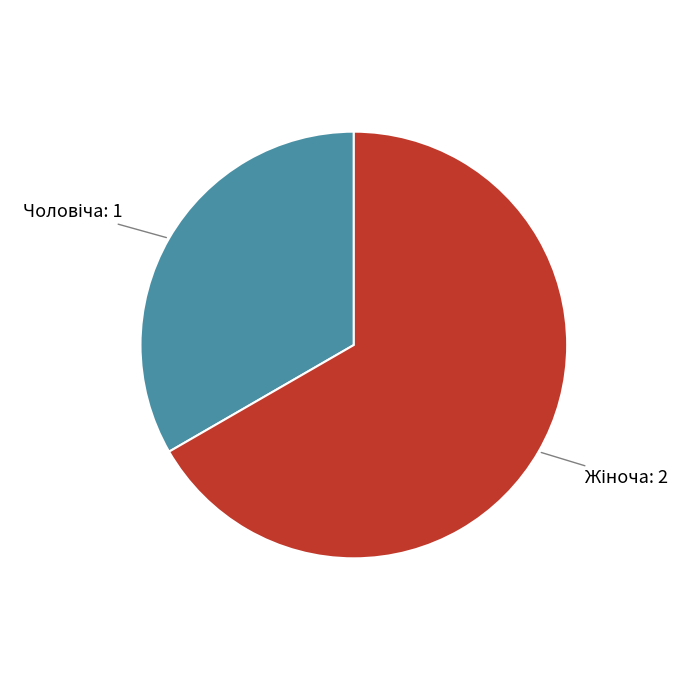

Is there any slice that represents more than half of the pie?

Yes